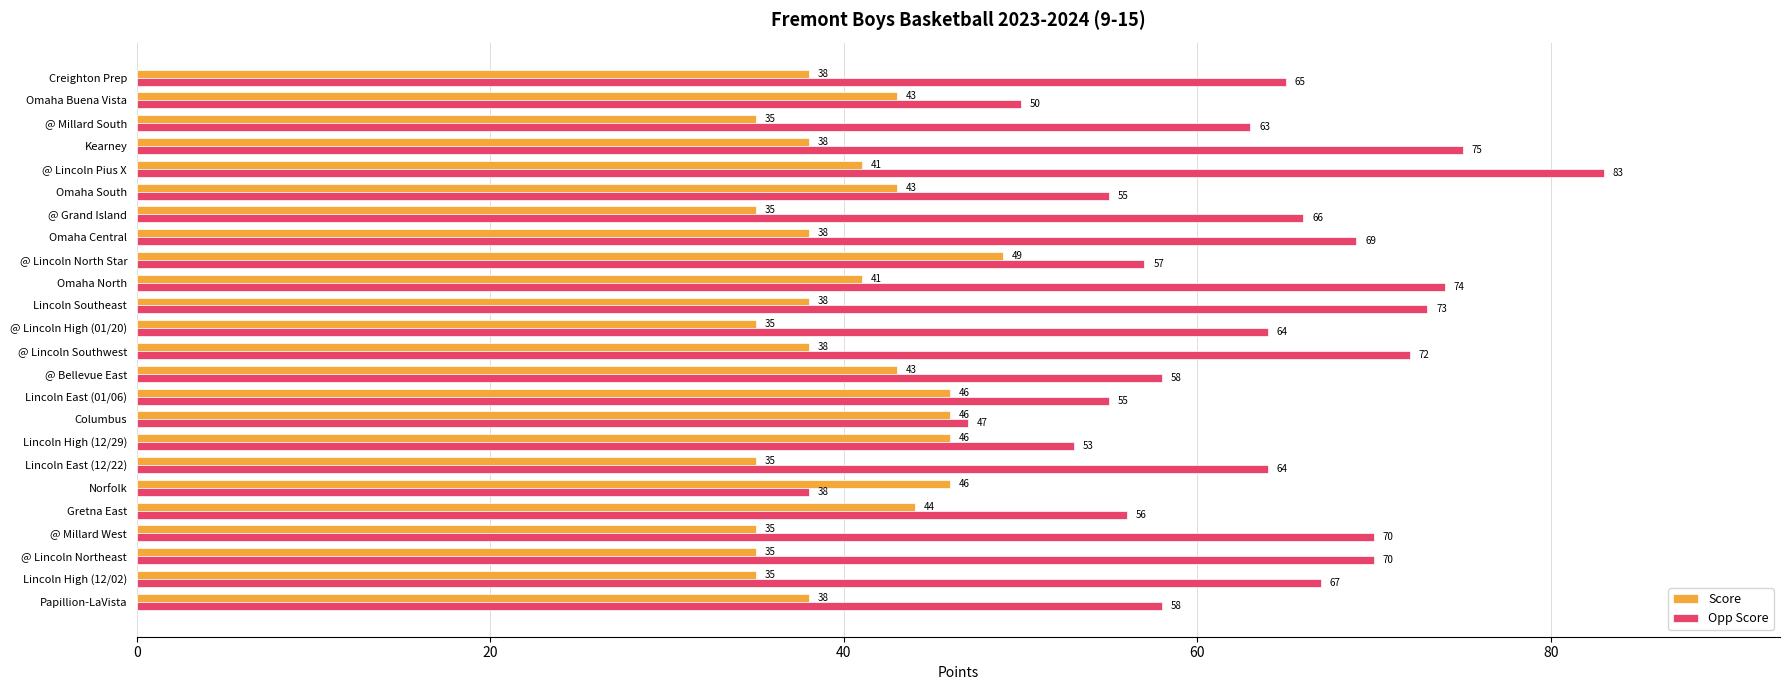

Which category has the highest value in the Score series?

@ Lincoln North Star